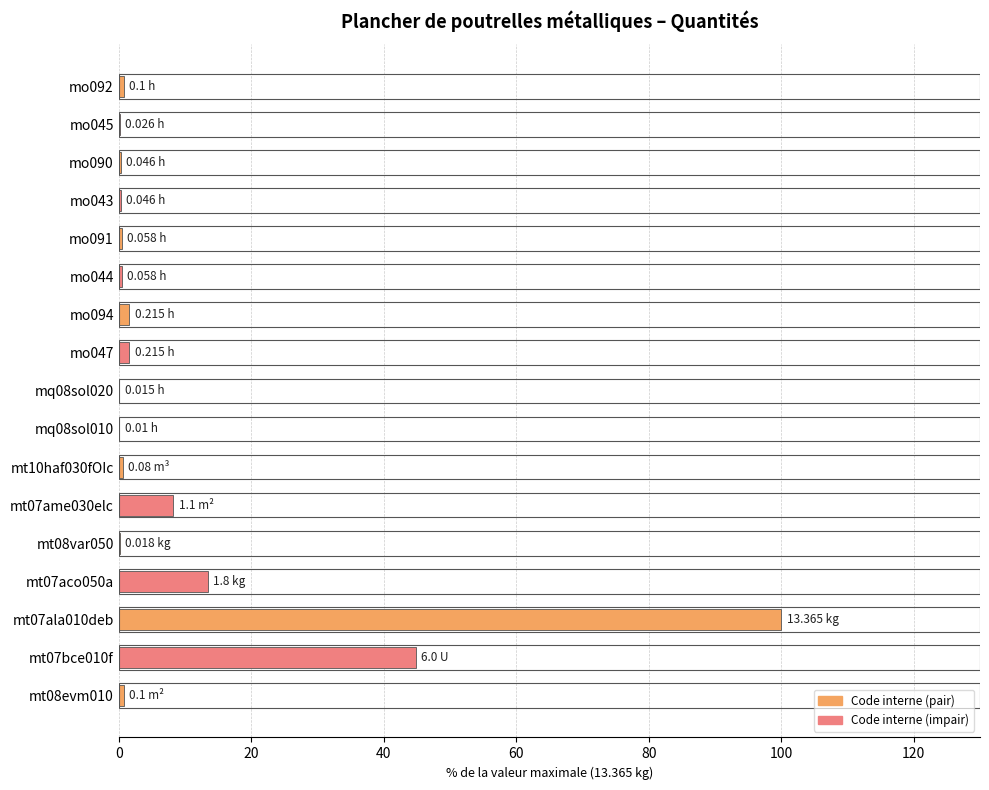

What is the sum of all values?

174.0